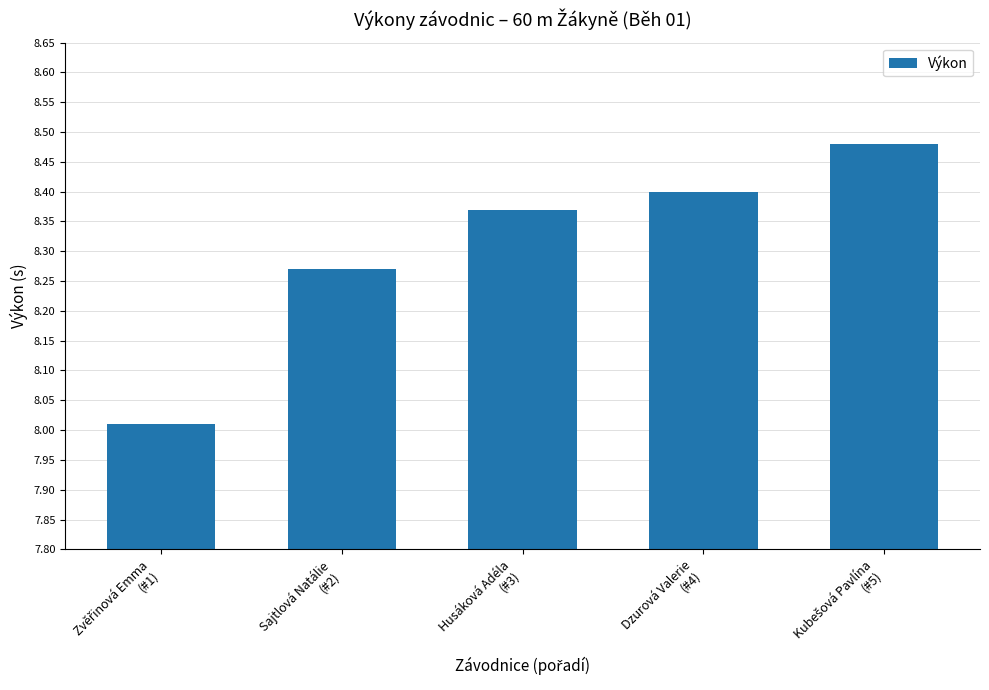

What is the average value?

8.3